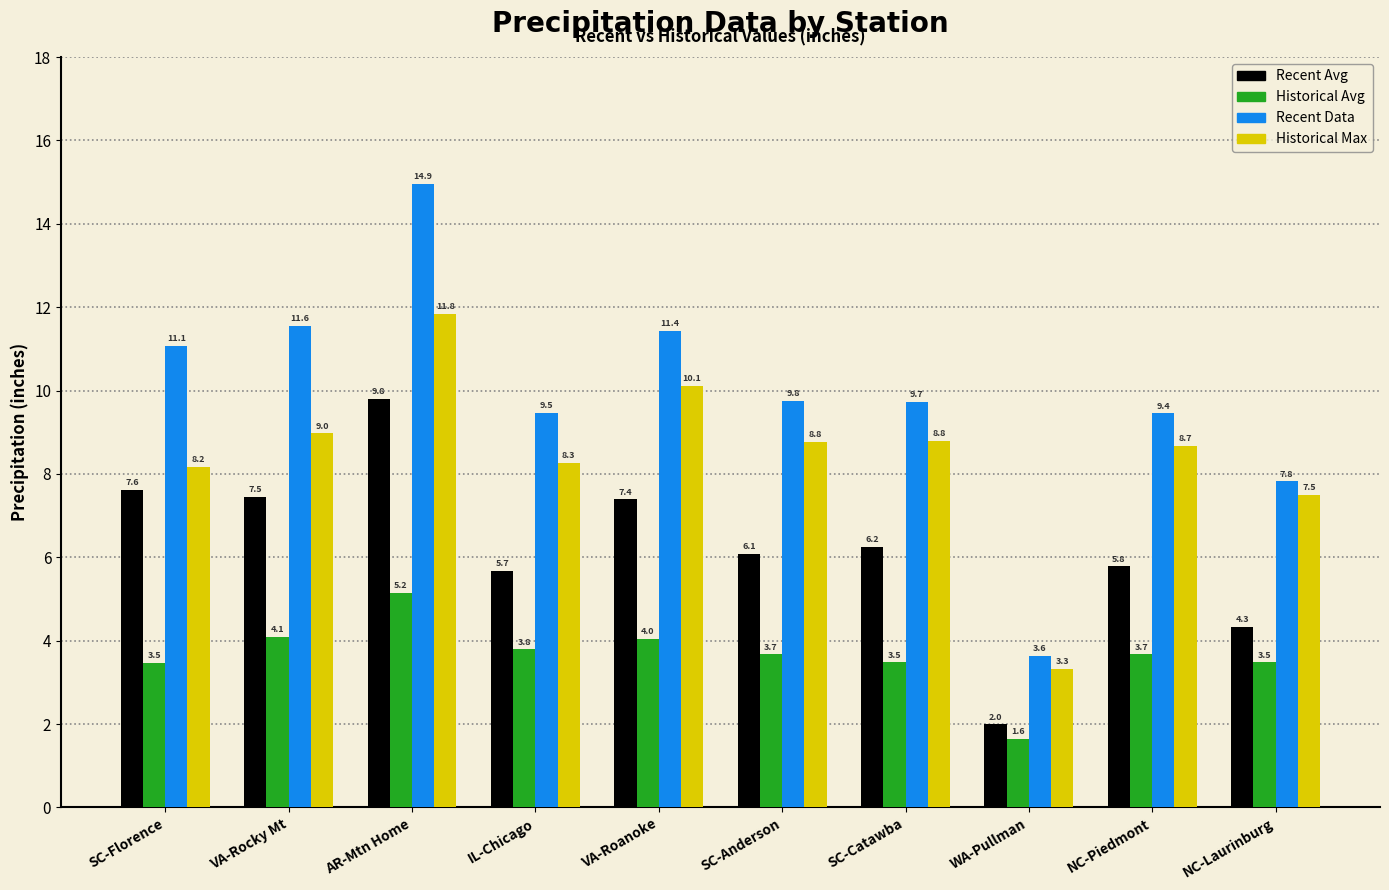

At NC-Piedmont, list the series in order from smallest to largest.

Historical Avg, Recent Avg, Historical Max, Recent Data